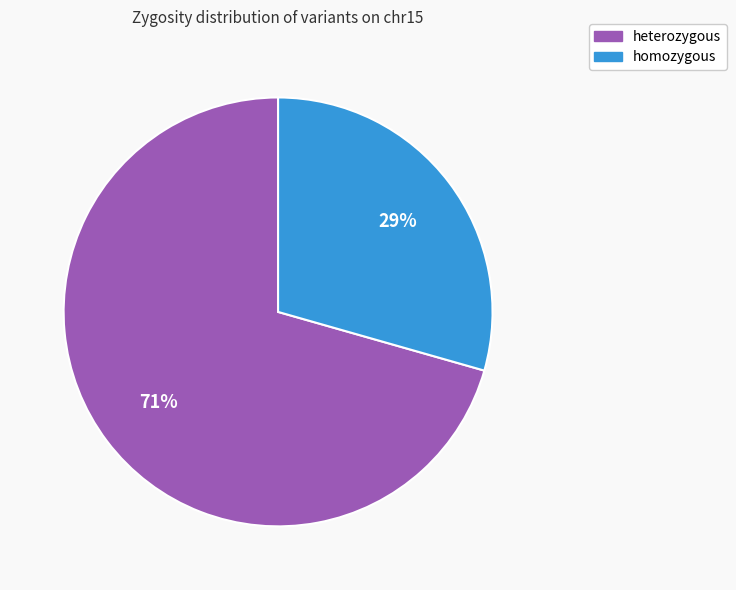

Combined, do homozygous and heterozygous account for over 50%?

Yes